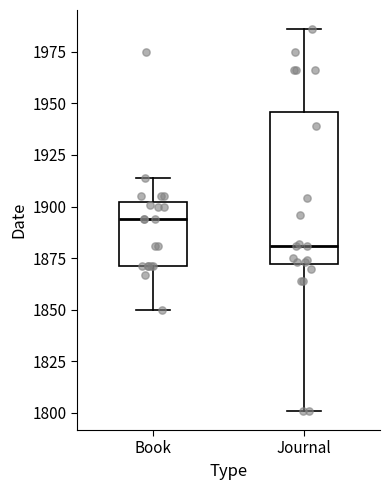

Reading left to right, transcribe this box plot: for each box, give where its median line is, the range the box spans, and where its two whiskers end, as read against the y-axis. The values are not printed on the chart, so give them approximately, as read against the axis.

Book: median 1895, box 1870 to 1900, whiskers 1850 to 1915
Journal: median 1880, box 1870 to 1945, whiskers 1800 to 1985